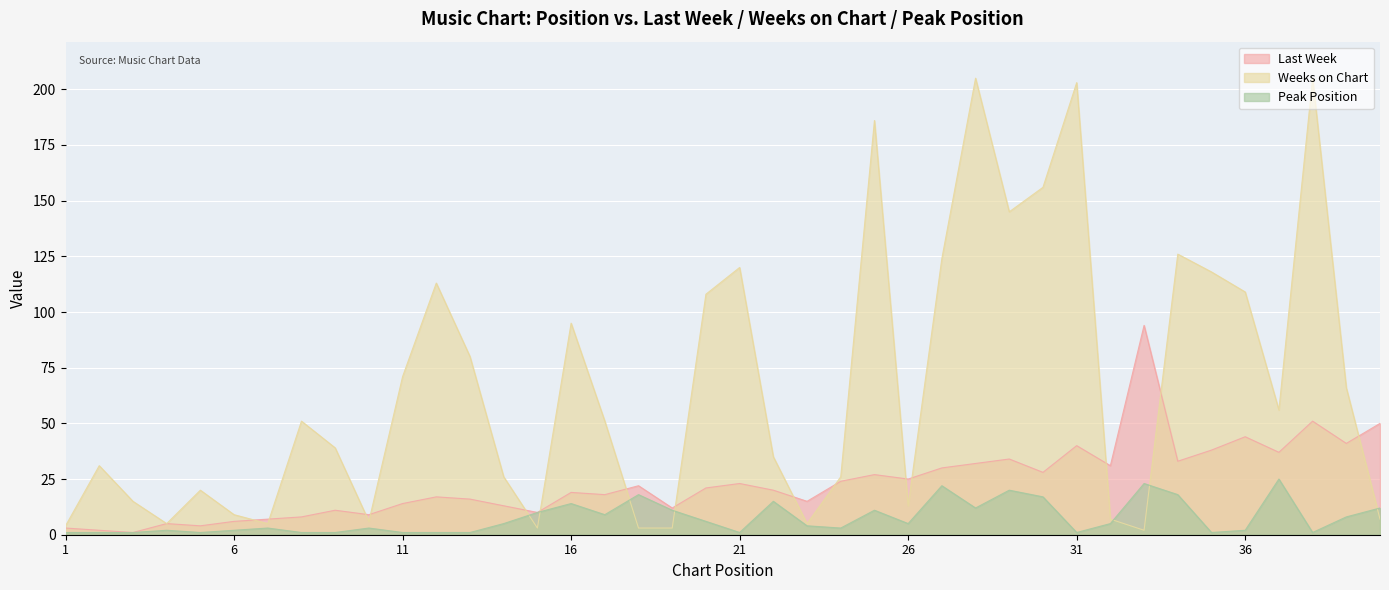

Reading left to right, transcribe all the data shown in this chart.

Last Week: 3	2	1	5	4	6	7	8	11	9	14	17	16	13	10	19	18	22	12	21	23	20	15	24	27	25	30	32	34	28	40	31	94	33	38	44	37	51	41	50
Weeks on Chart: 4	31	15	5	20	9	5	51	39	6	71	113	80	26	3	95	51	3	3	108	120	35	5	26	186	13	124	205	145	156	203	7	2	126	118	109	56	205	66	7
Peak Position: 1	1	1	2	1	2	3	1	1	3	1	1	1	5	10	14	9	18	11	6	1	15	4	3	11	5	22	12	20	17	1	5	23	18	1	2	25	1	8	12